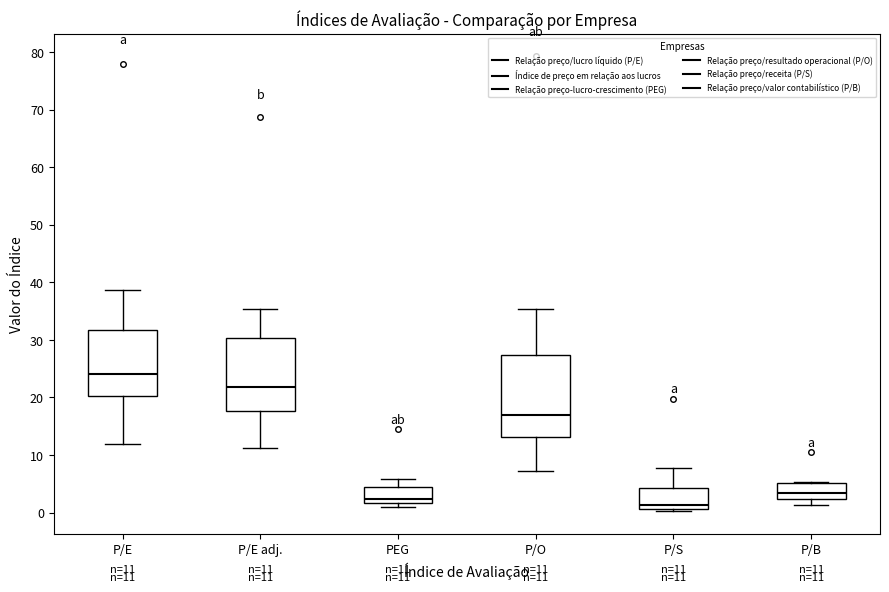

Comparing the boxes themselves (not the whiskers), which one is the tallest?

P/O